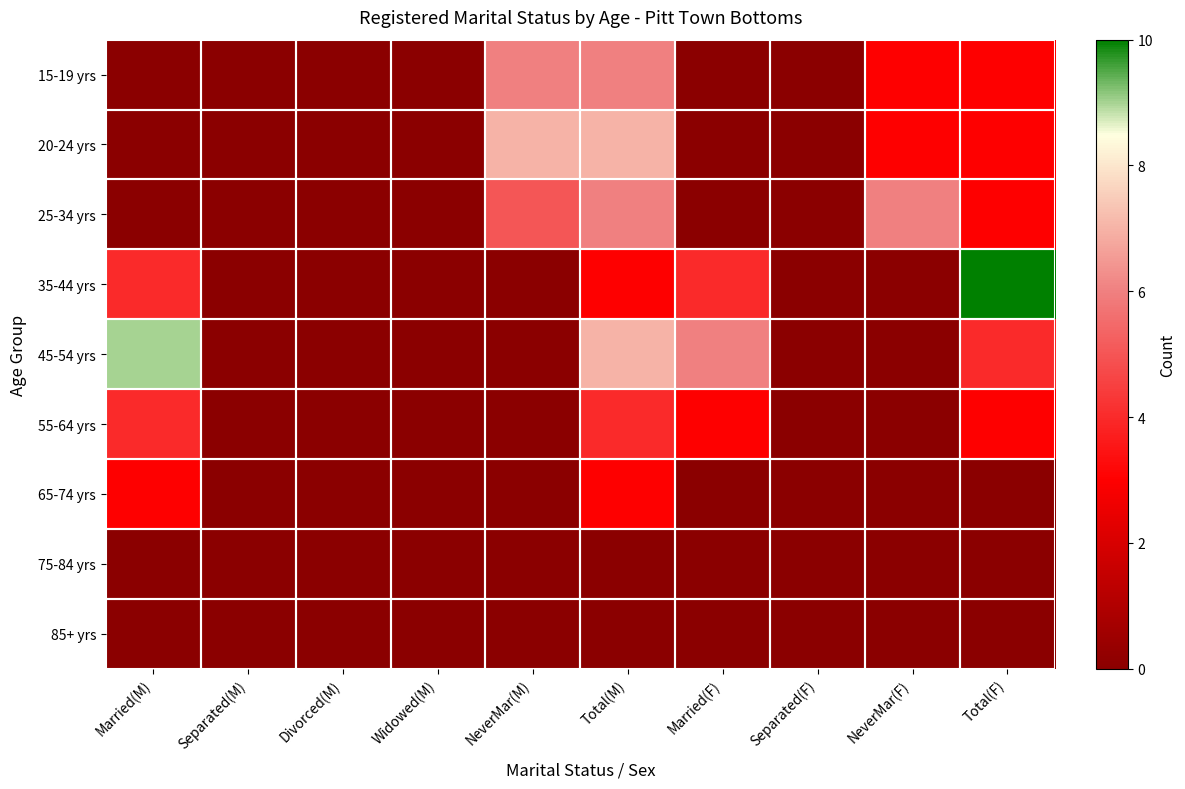

Between Total(F) and Widowed(M), which is larger?

Total(F)